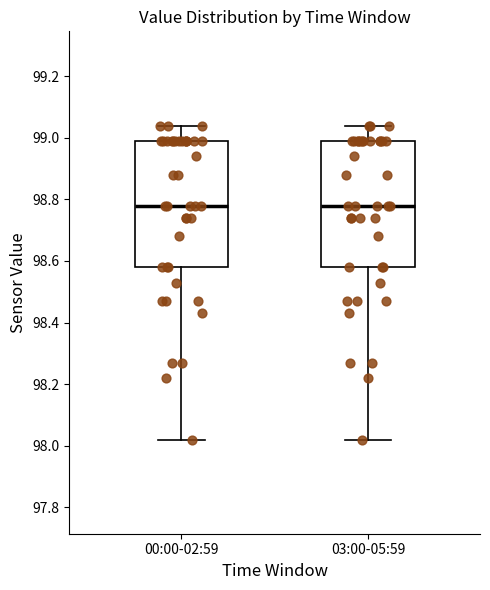

Where is the upper edge of the box for 00:00-02:59 on the y-axis? The values are not printed on the chart, so give them approximately, as read against the axis.

99.00